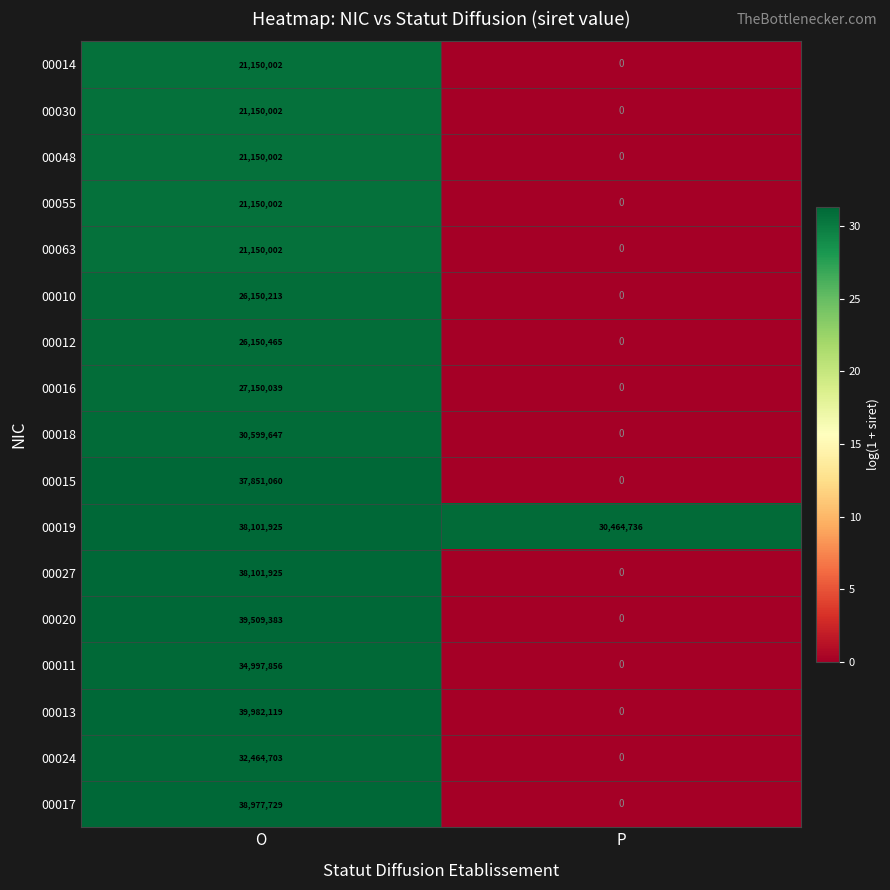

At which category is the sum across all series the highest?

O